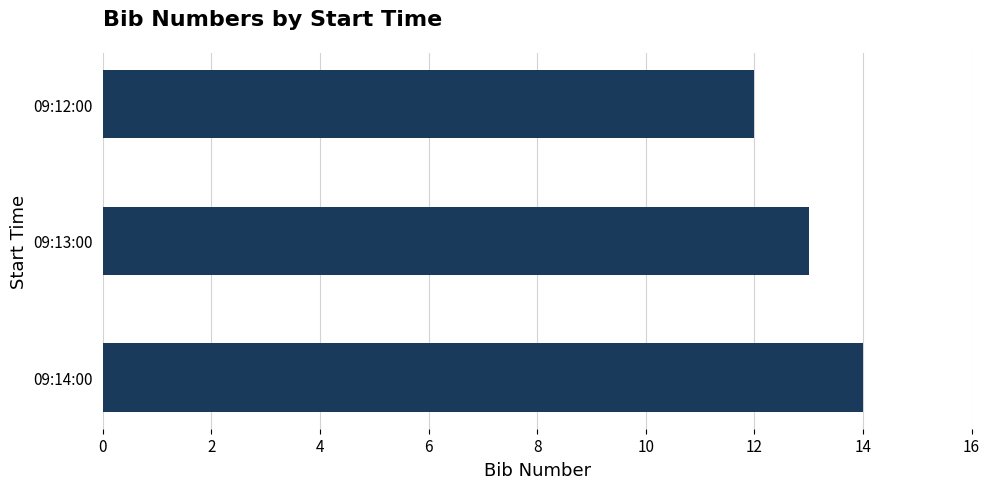

At which category does the chart reach its peak across all series?

09:14:00